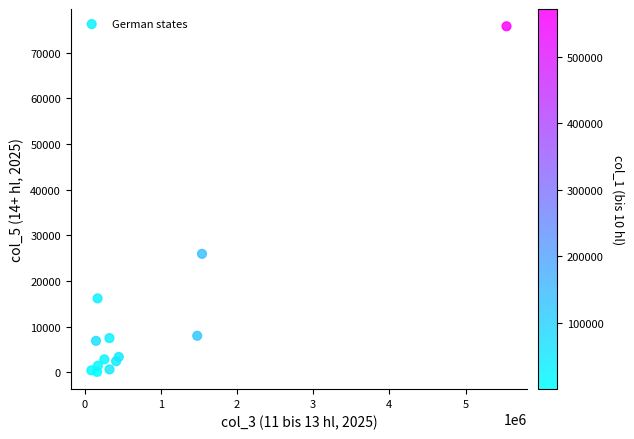

What Y value in the scatter plot is closest to 37948?

25952.6